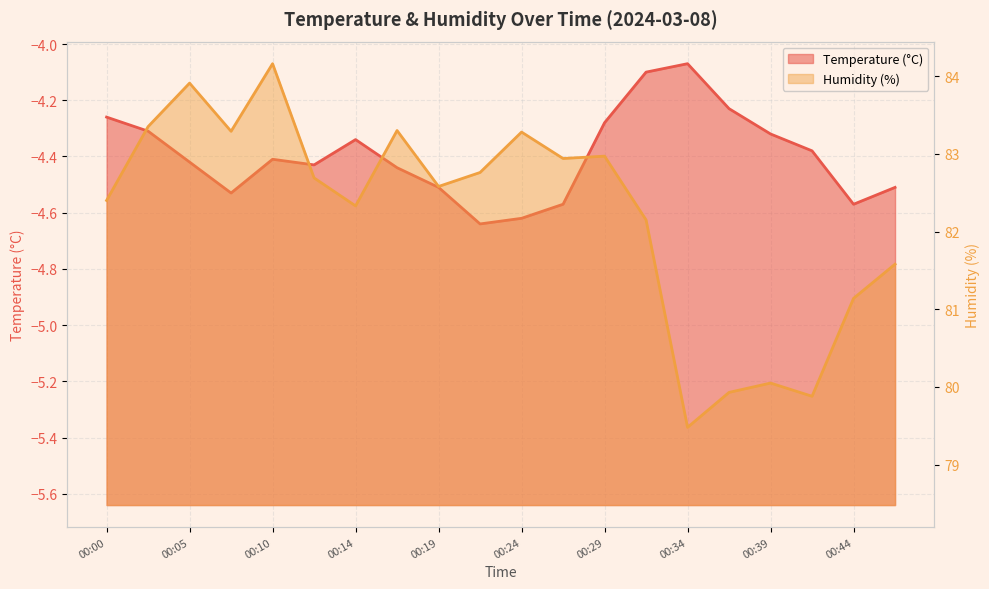

Which category has the highest value across all series?

00:10